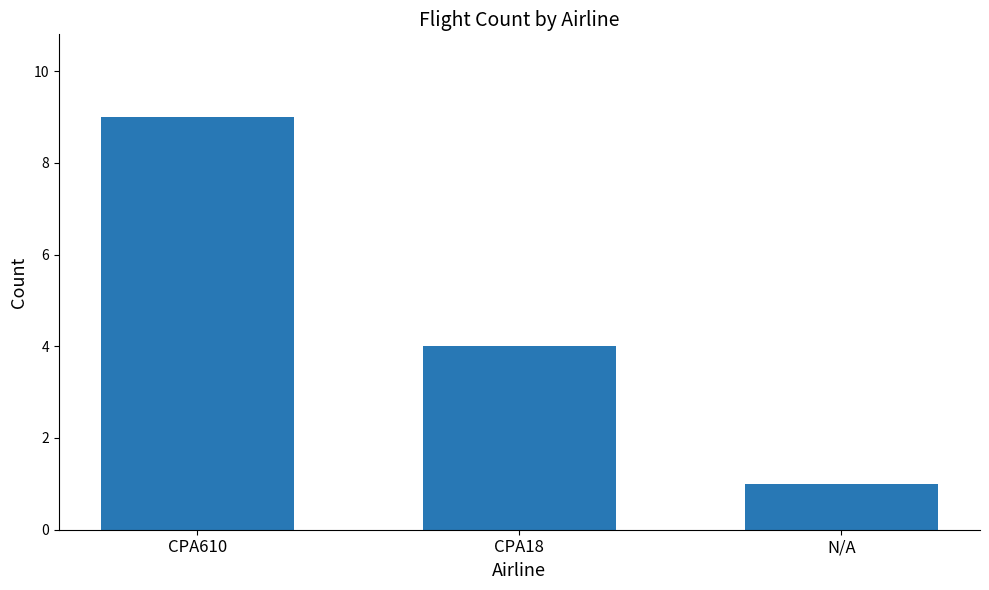

True or false: the data shows 15 at CPA610.

False